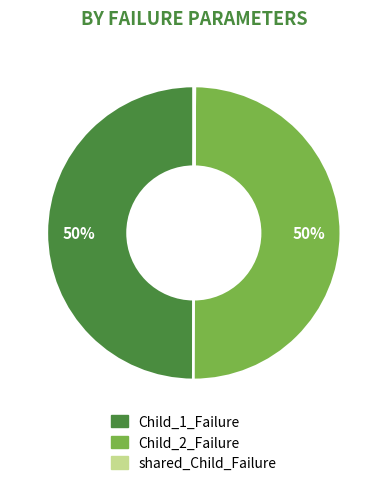

Is it true that Child_2_Failure is 44% of the pie?

False